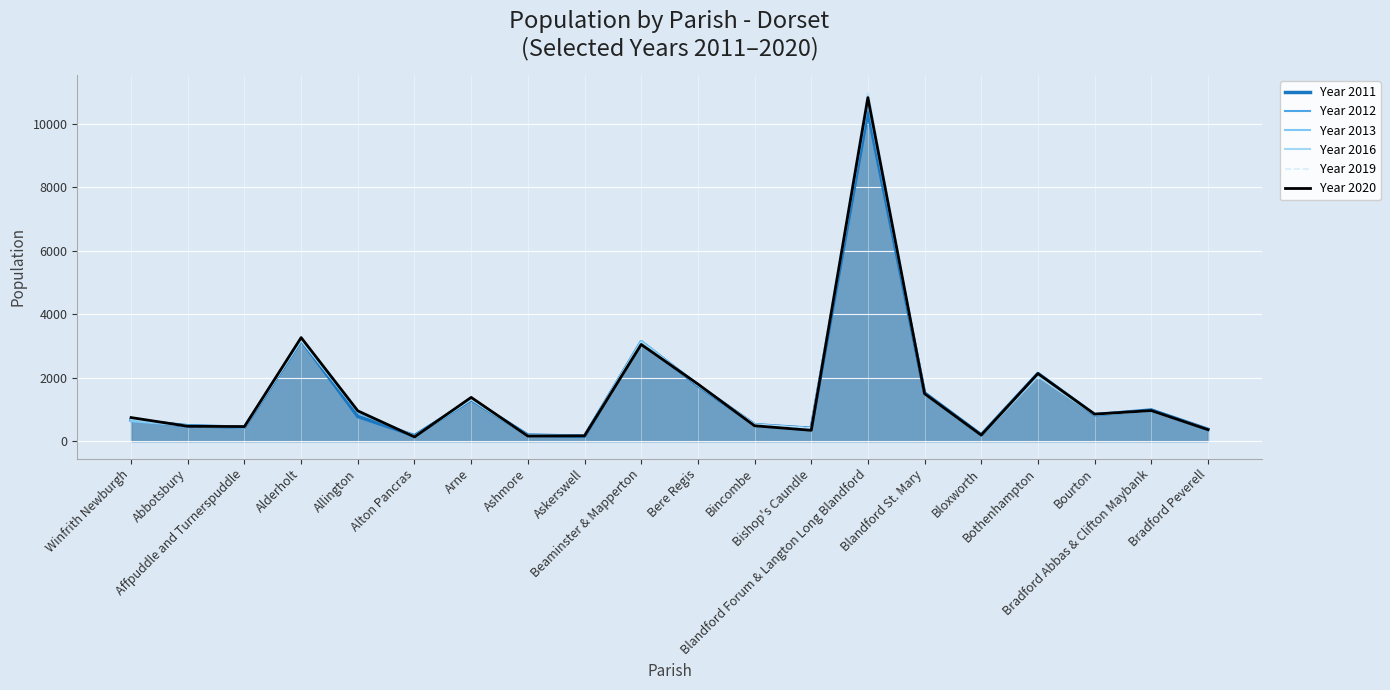

At which label does Year 2019 reach its peak?

Blandford Forum & Langton Long Blandford